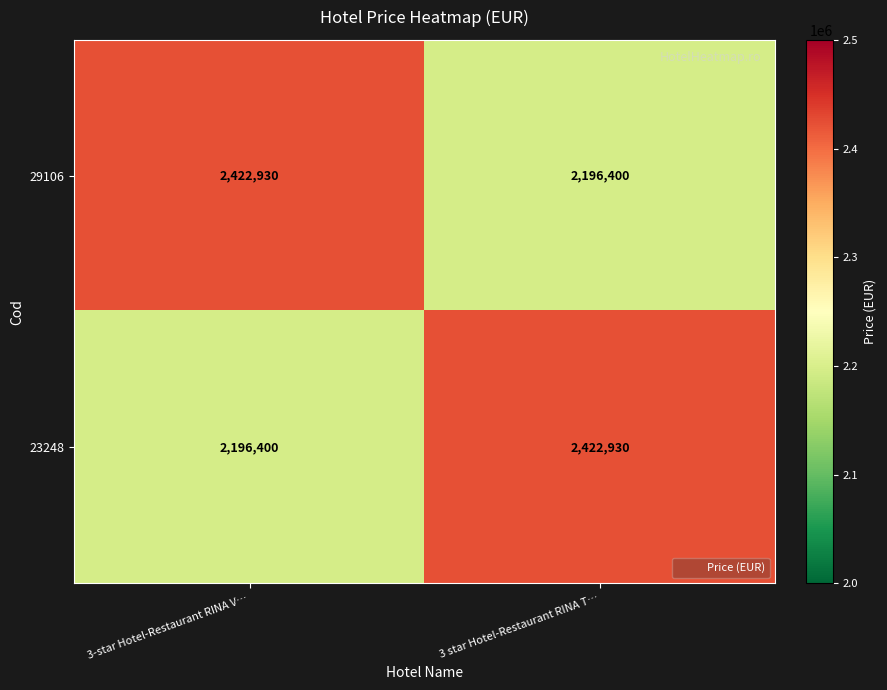

The value of 29106 at 3 star Hotel-Restaurant RINA T… is 2196400. True or false?

True